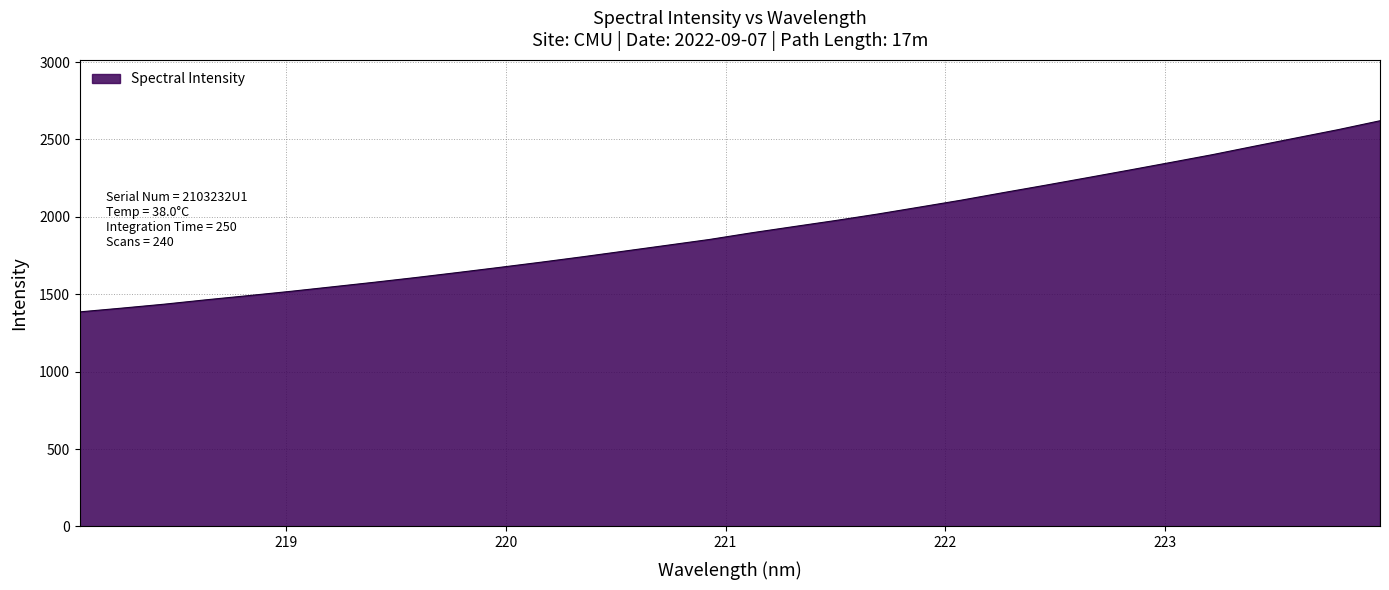

What is the greatest value displayed?

2620.9